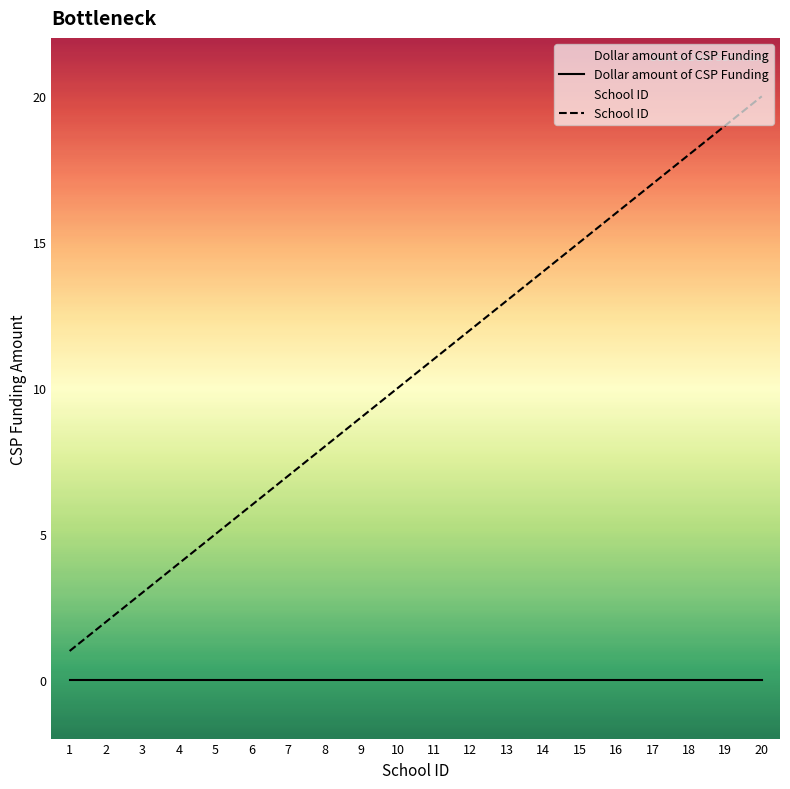

What are all the series names shown in the legend?

Dollar amount of CSP Funding, School ID